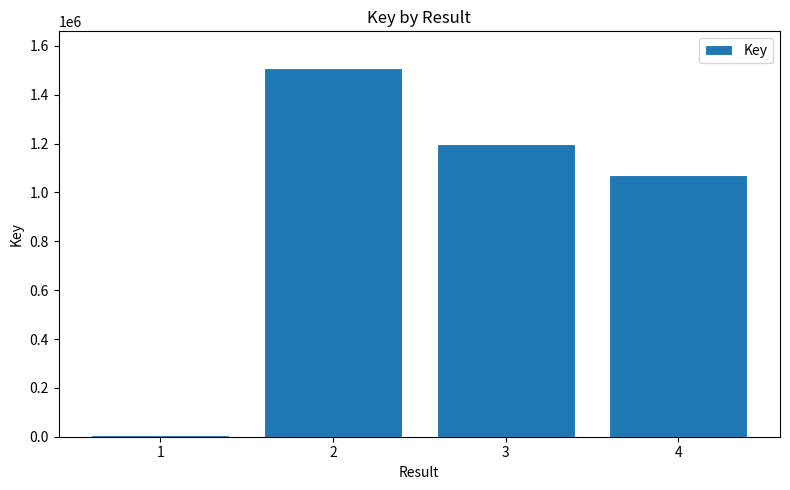

What is the average value?

946730